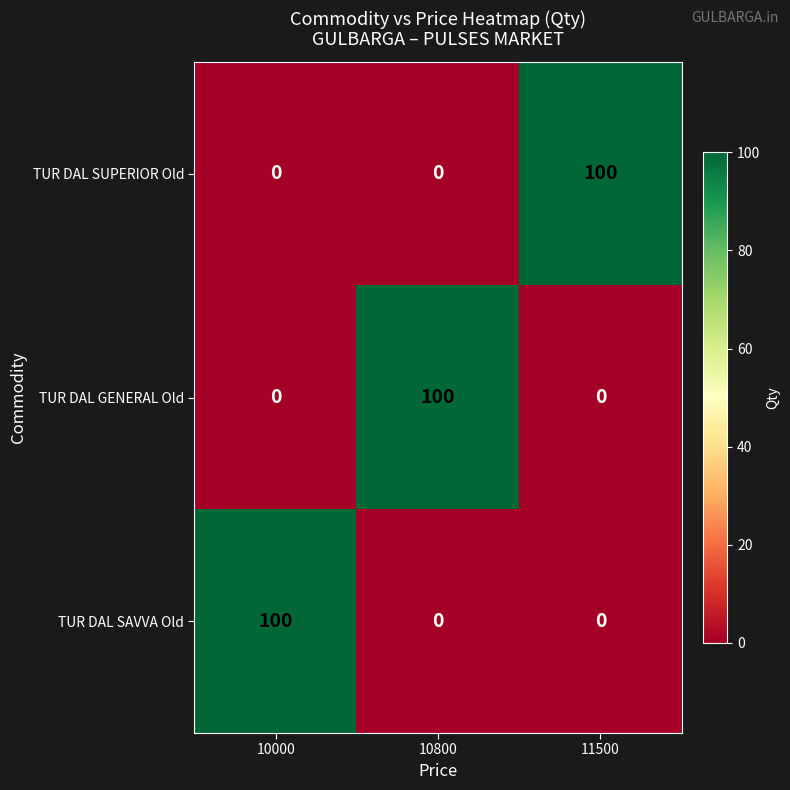

What is the difference between the TUR DAL GENERAL Old values at 10800 and 11500?

100